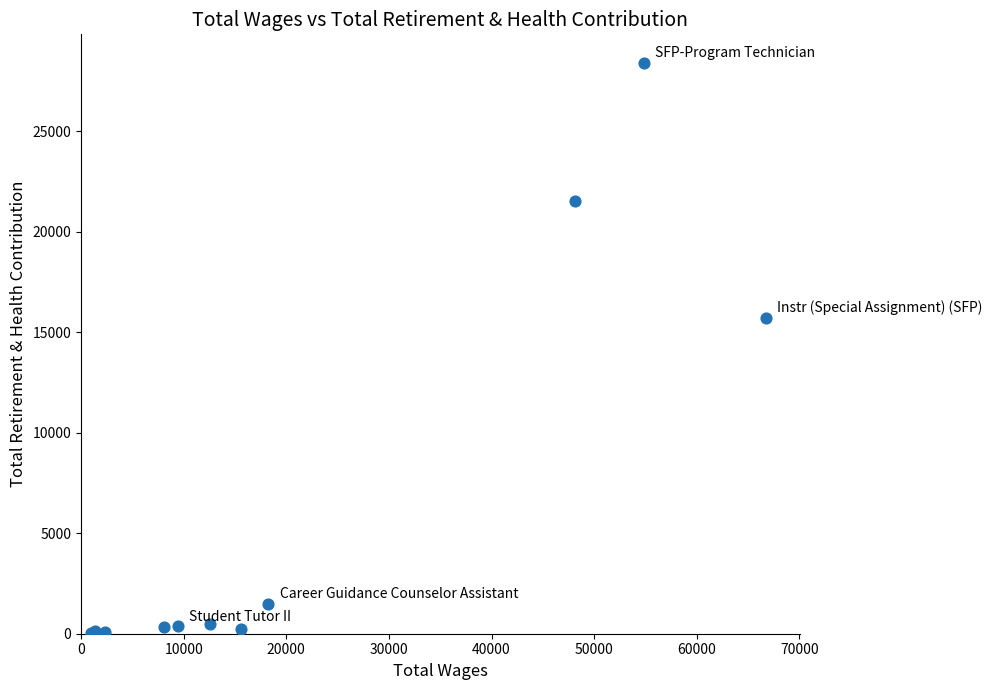

What Y value in the scatter plot is closest to 14217?

15716